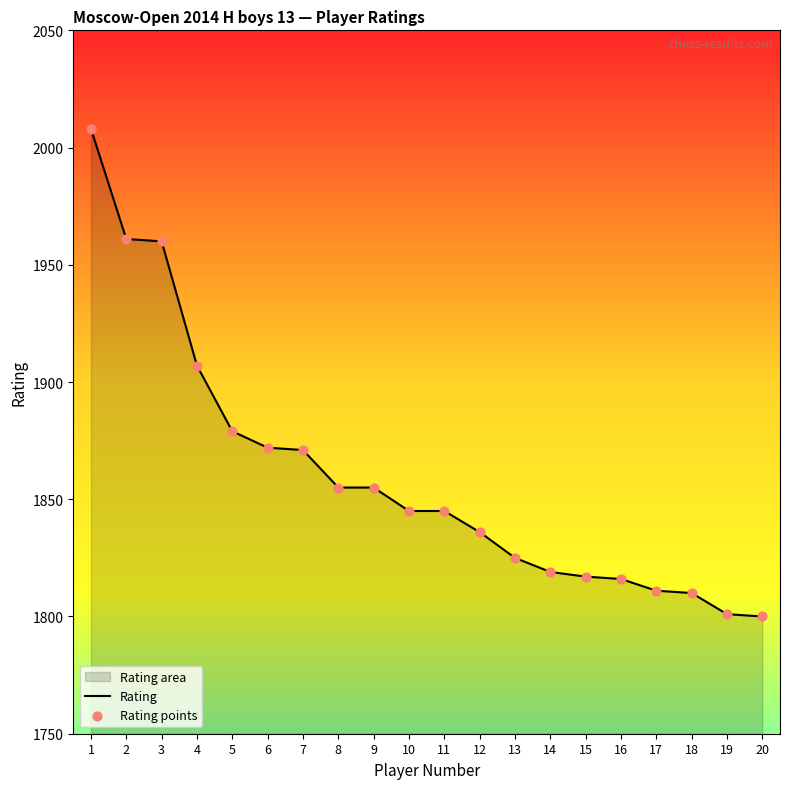

What is the change in value from 4 to 11?

-62